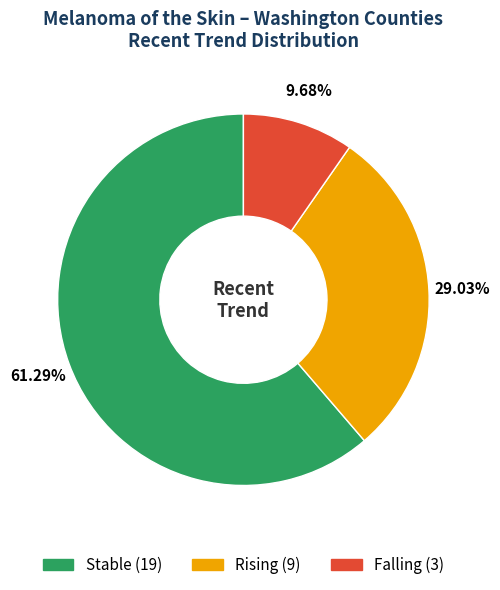

Is there any slice that represents more than half of the pie?

Yes